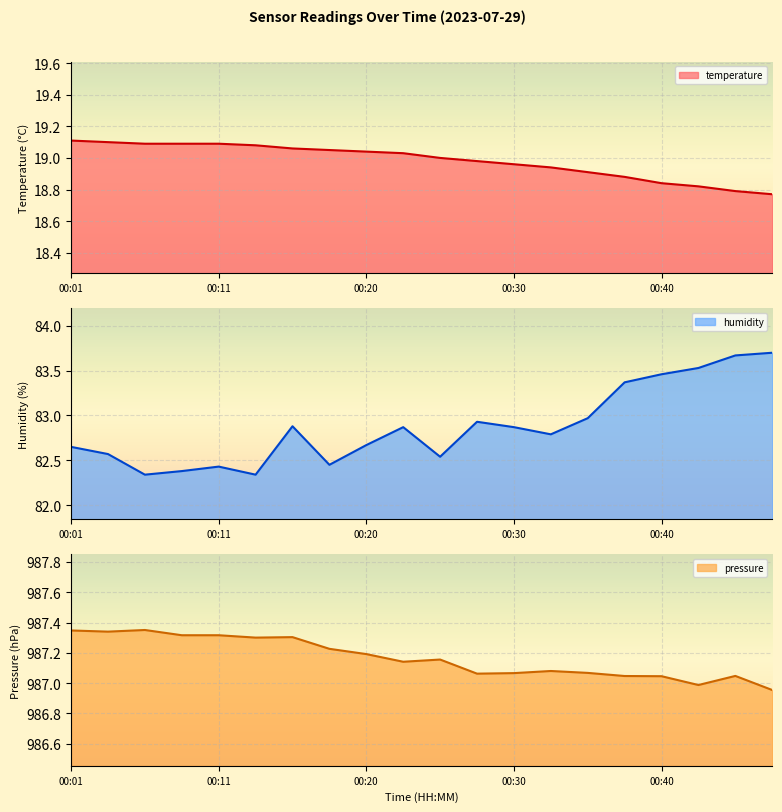

True or false: temperature and pressure cross at least once.

False